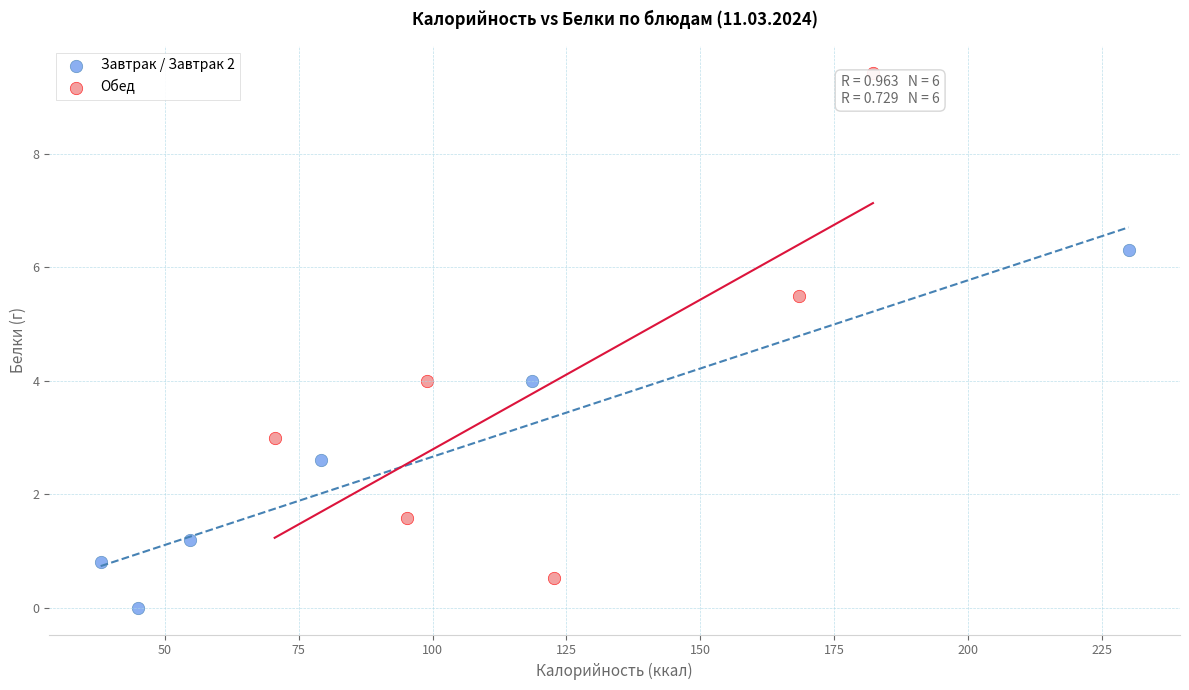

What are all the series names shown in the legend?

Завтрак / Завтрак 2, Обед